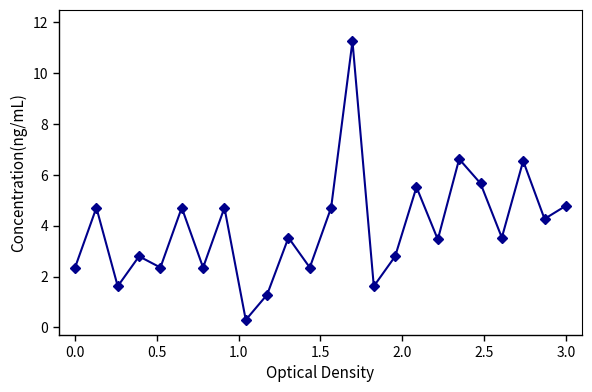

What is the maximum value shown in the chart?

11.3